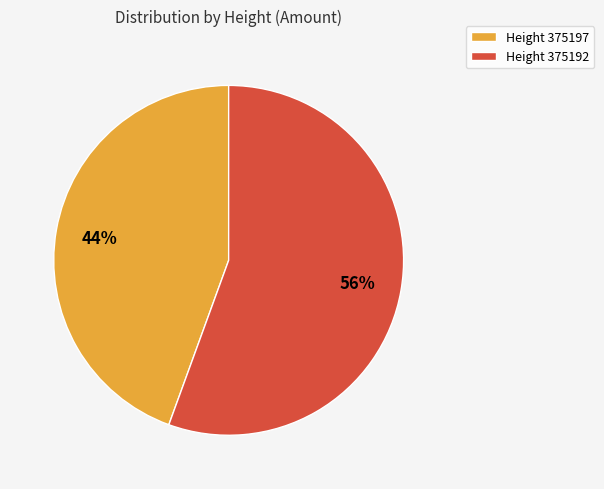

Between Height 375192 and Height 375197, which is larger?

Height 375192